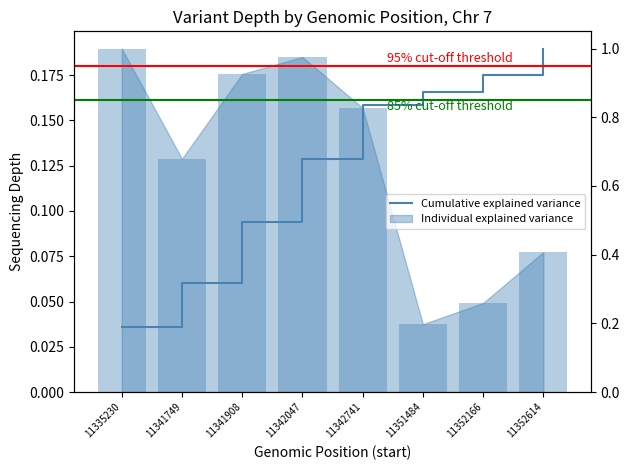

What is the difference between the second highest and second lowest values?

0.6